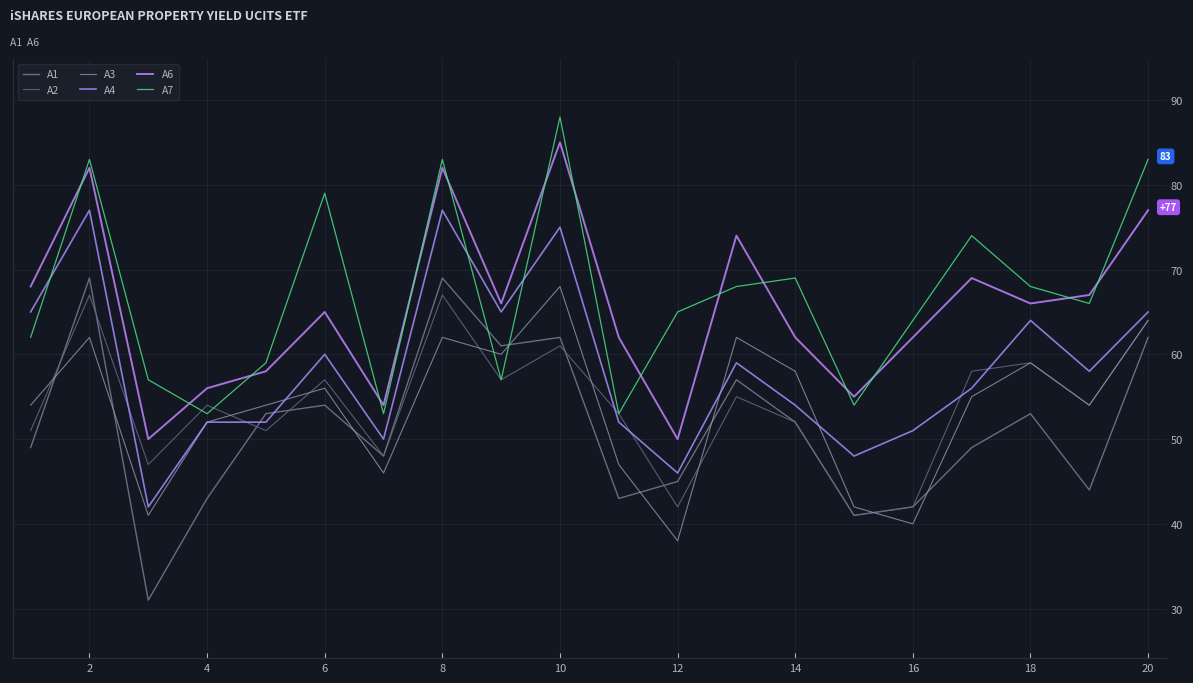

Does the chart have visible grid lines?

Yes